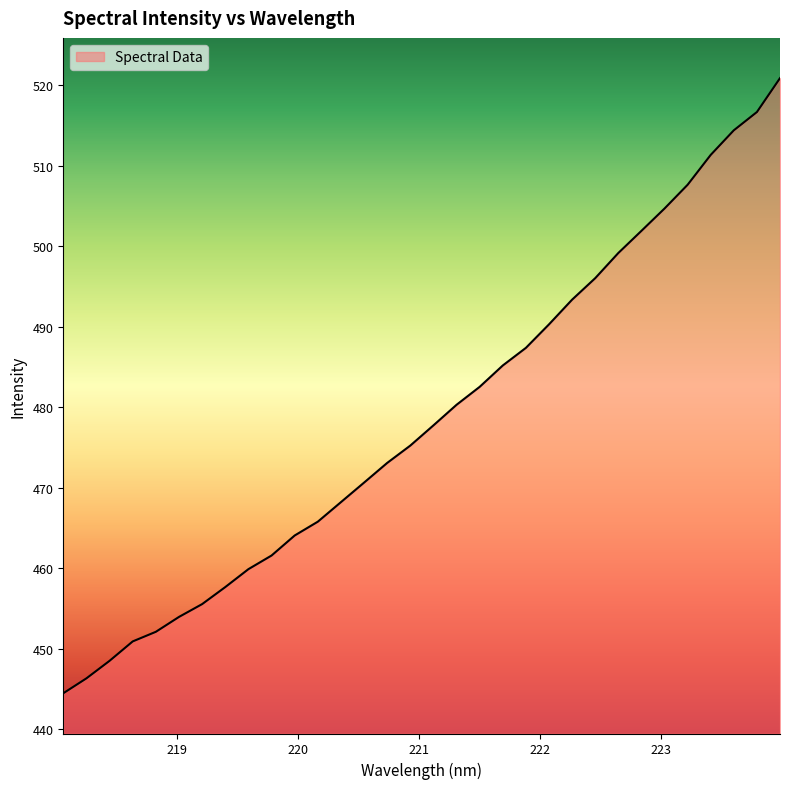

How many lines are shown in the chart?

1